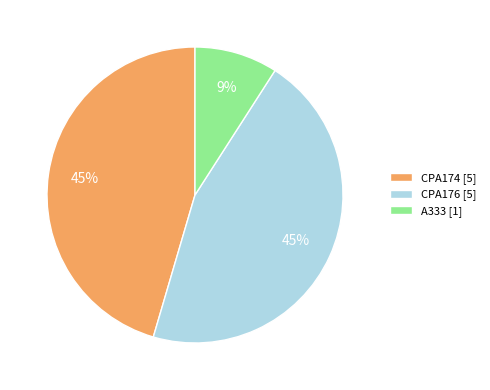

Do CPA176 and CPA174 together represent more than half of the pie?

Yes